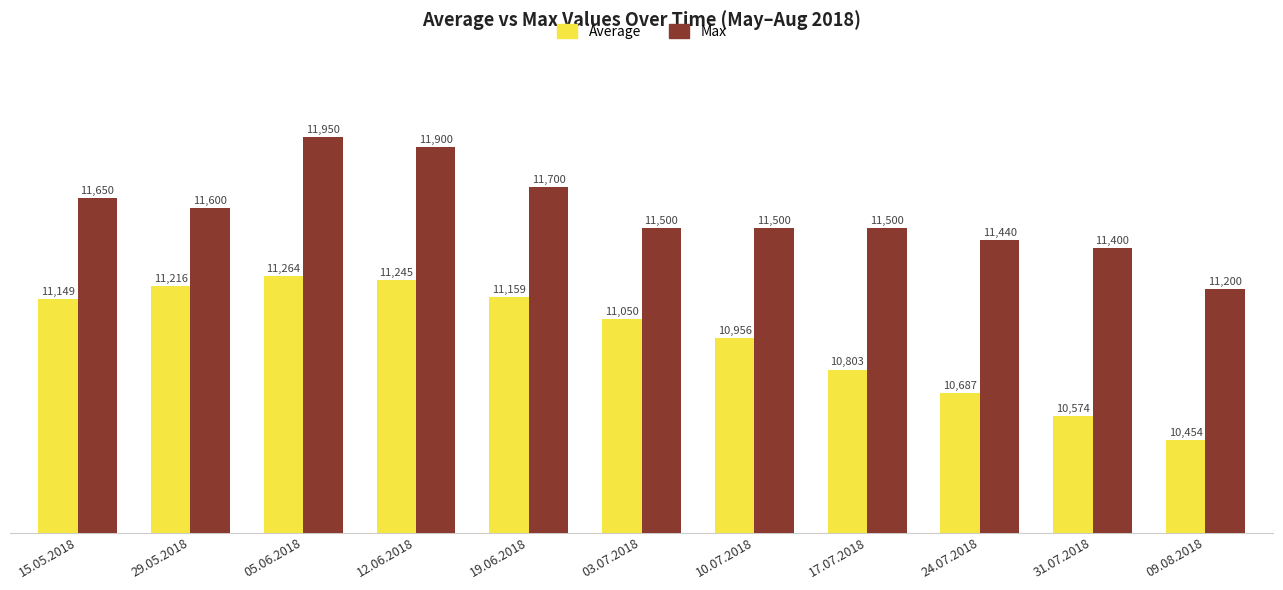

How many groups of bars are there?

11